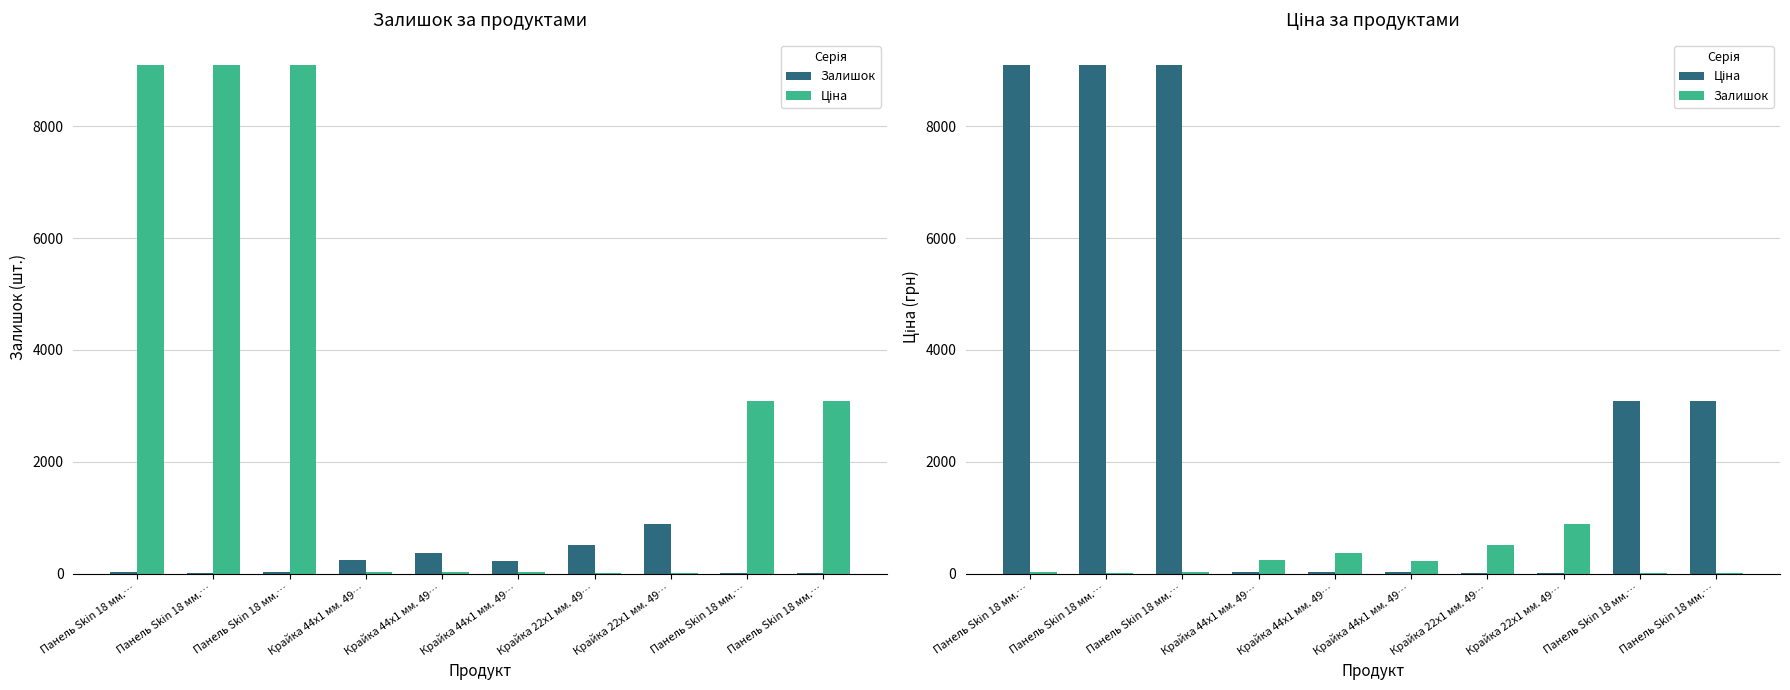

Reading left to right, list all the values displayed in this chart.

Залишок: 20.0	18.0	34.0	237.0	372.0	228.0	518.0	894.0	3.0	18.0
Ціна: 9092.0	9092.0	9092.0	30.9	30.9	30.9	15.5	15.5	3091.3	3091.3